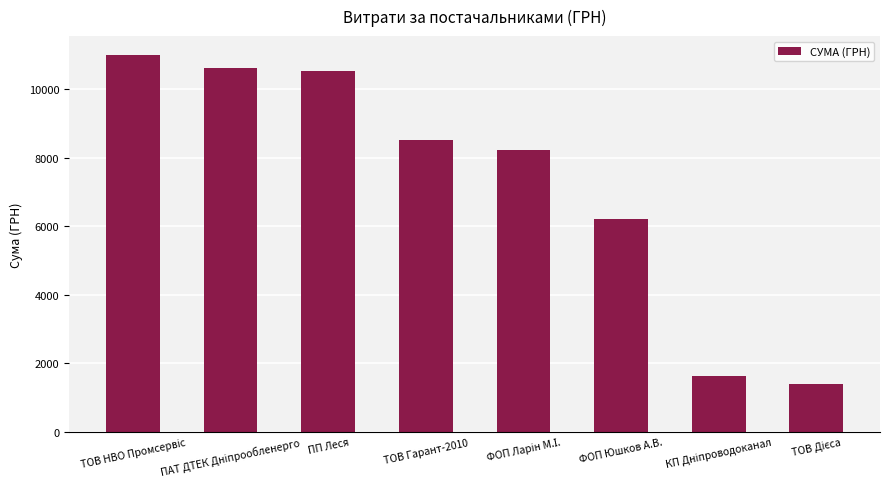

How many data points are above 8523?

4